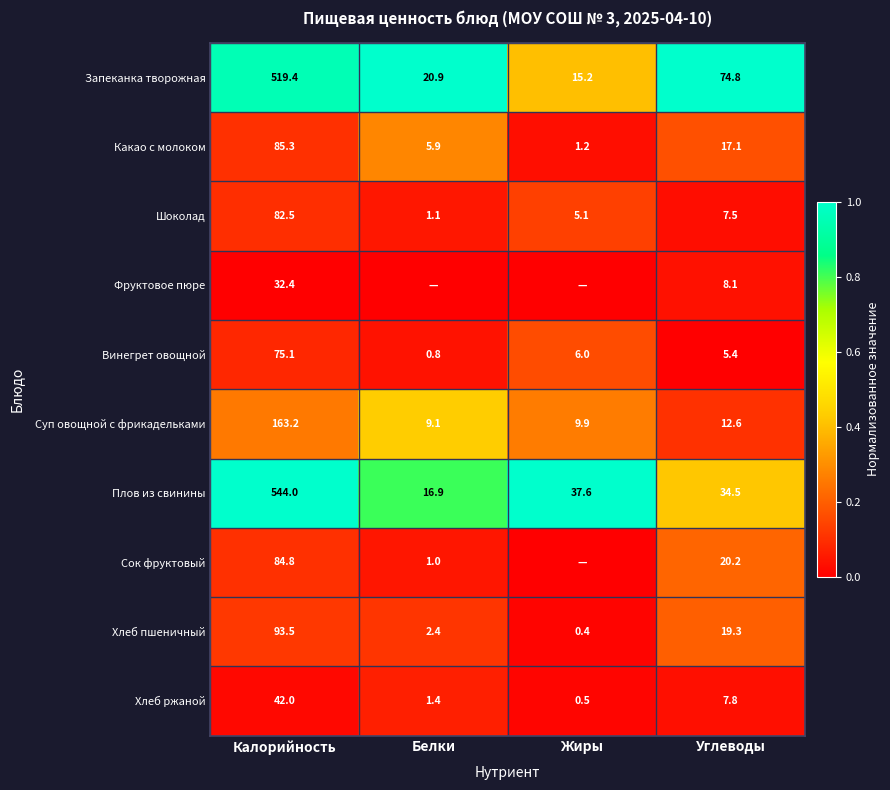

Which category has the lowest value in the Запеканка творожная series?

Жиры